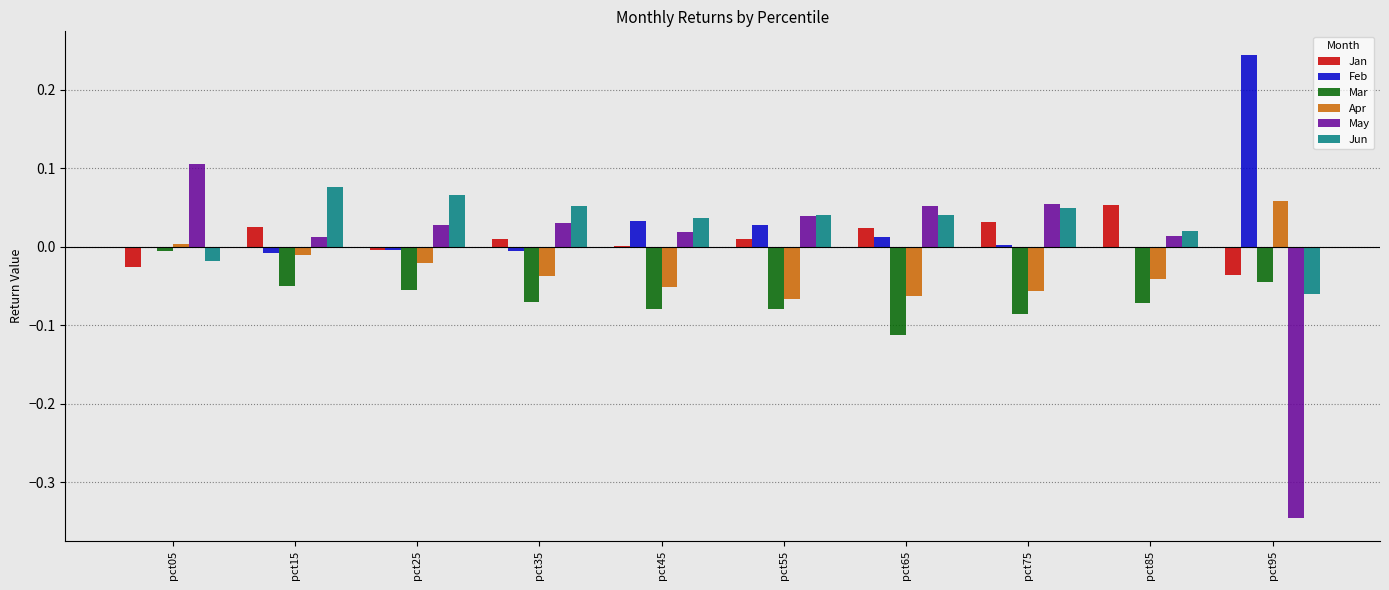

How many values in May are above zero?

9